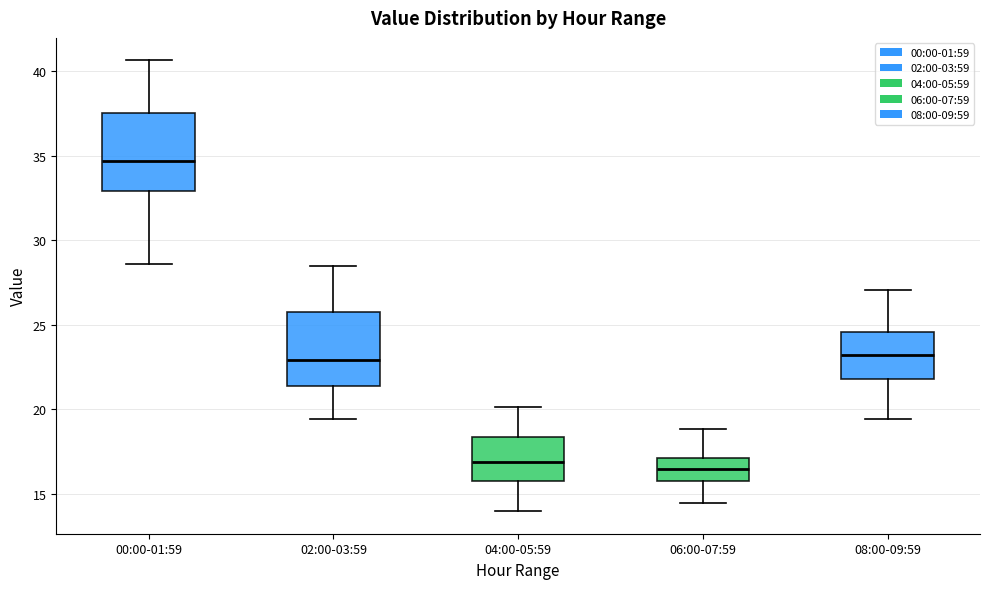

Reading left to right, read every box against the y-axis: the position of its median line, the range the box covers, and the ends of its whiskers. The values are not printed on the chart, so give them approximately, as read against the axis.

00:00-01:59: median 34.5, box 33.0 to 37.5, whiskers 28.5 to 40.5
02:00-03:59: median 23.0, box 21.5 to 26.0, whiskers 19.5 to 28.5
04:00-05:59: median 17.0, box 16.0 to 18.5, whiskers 14.0 to 20.0
06:00-07:59: median 16.5, box 15.5 to 17.0, whiskers 14.5 to 19.0
08:00-09:59: median 23.0, box 22.0 to 24.5, whiskers 19.5 to 27.0